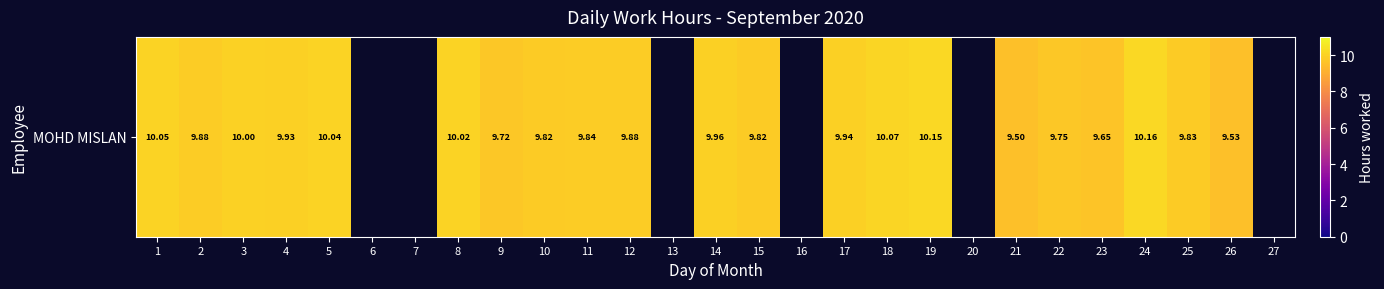

Count the number of values greater than 9.

21